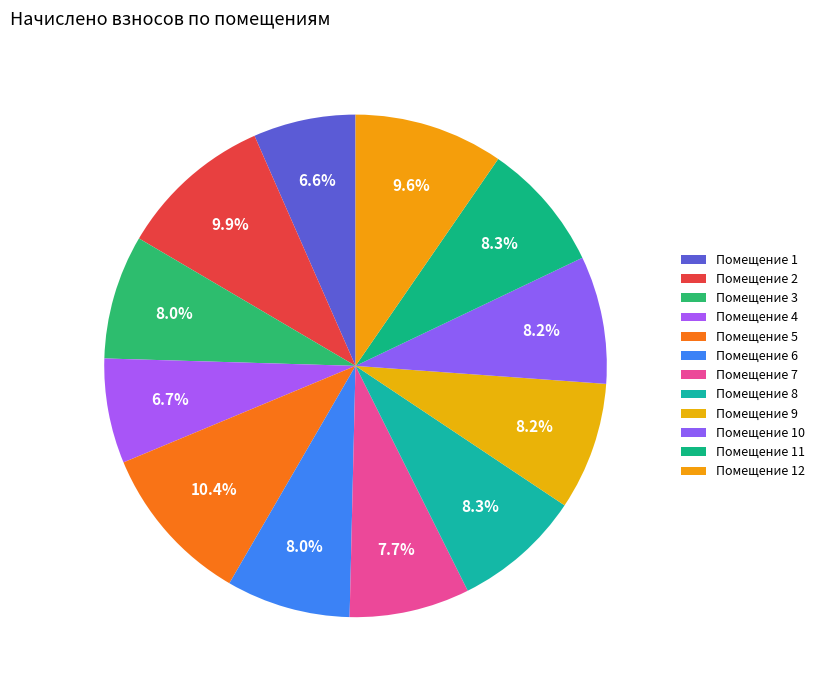

Is there any slice that represents more than half of the pie?

No